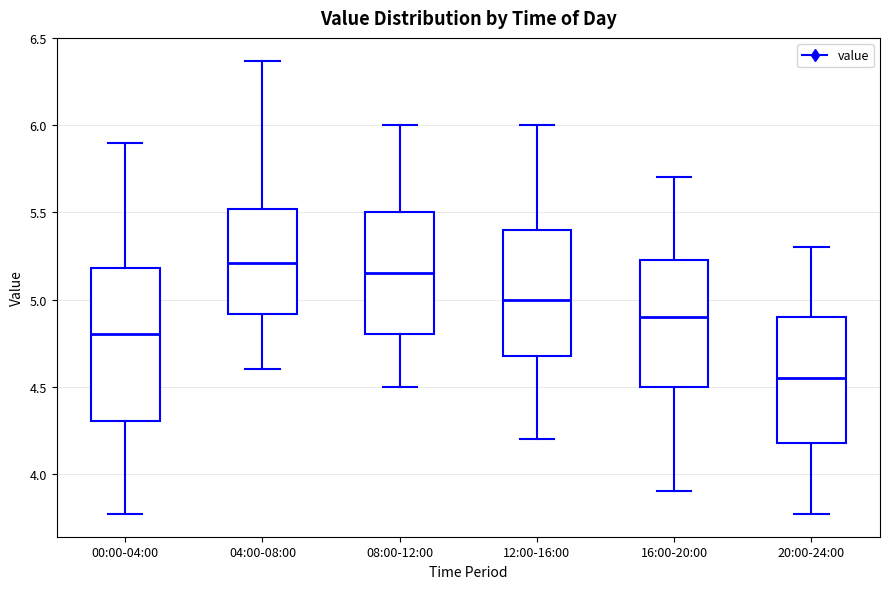

Where is the upper edge of the box for 04:00-08:00 on the y-axis? The values are not printed on the chart, so give them approximately, as read against the axis.

5.50